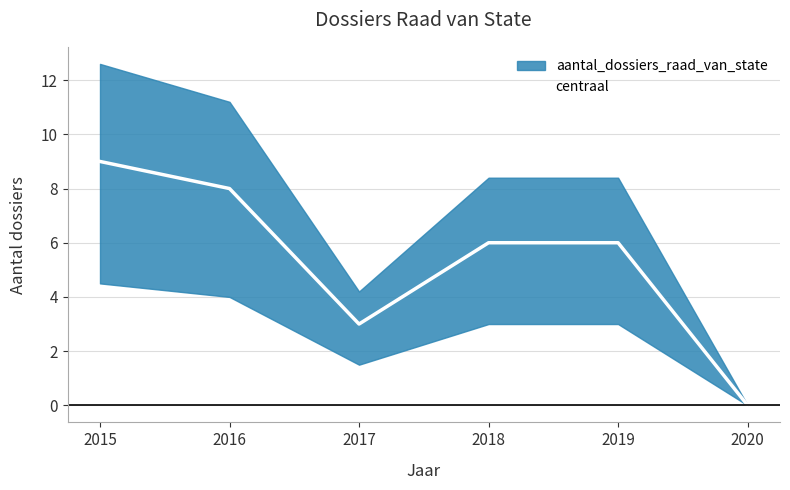

What value does the data have at 2019?

6